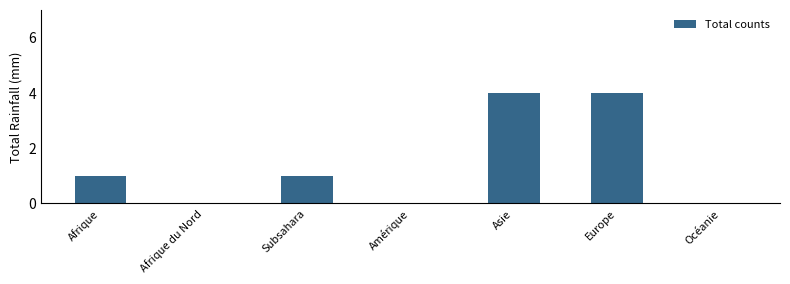

What is the ratio of the value at Asie to the value at Europe?

1.0